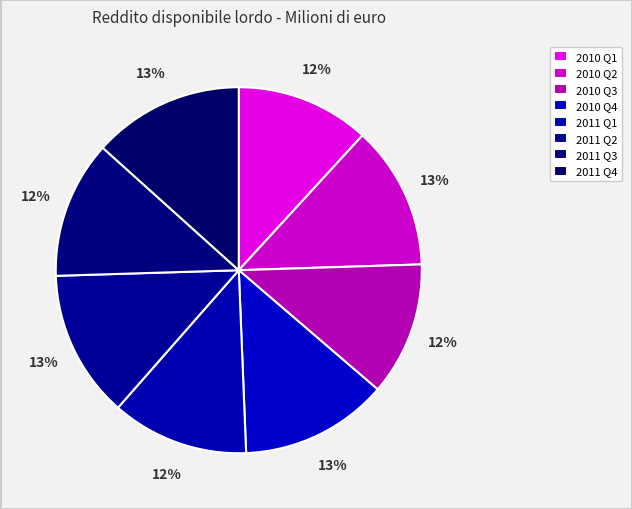

Which has a higher value, 2011 Q1 or 2011 Q3?

2011 Q3